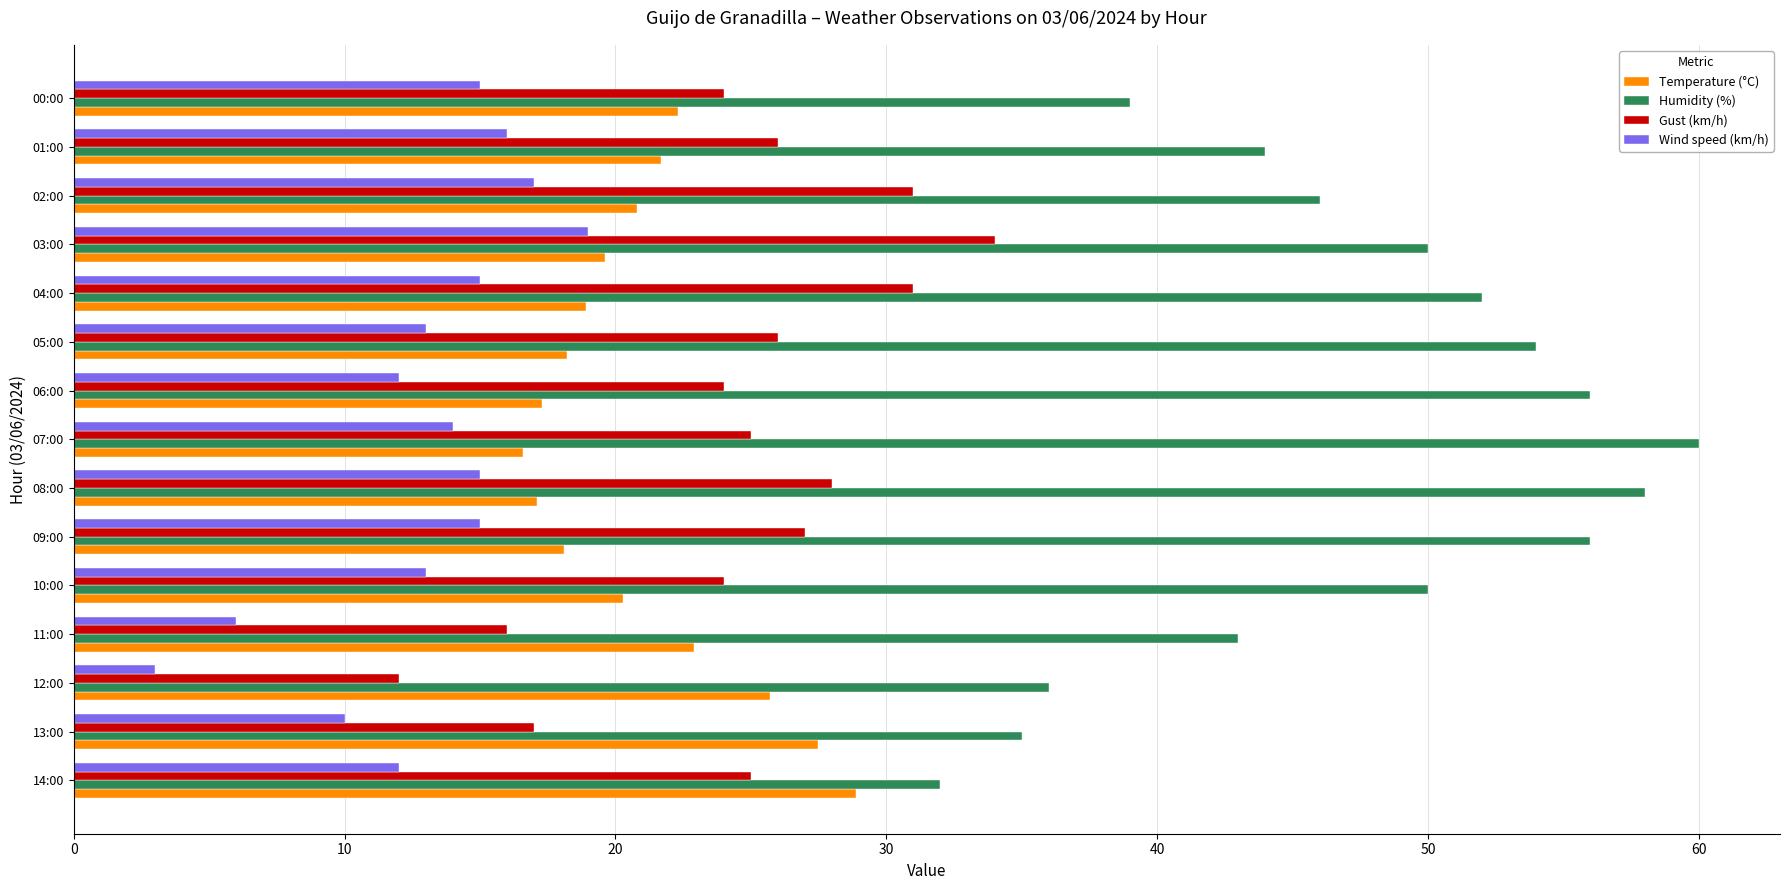

Rank the series by their maximum value, from lowest to highest.

Wind speed (km/h), Temperature (°C), Gust (km/h), Humidity (%)